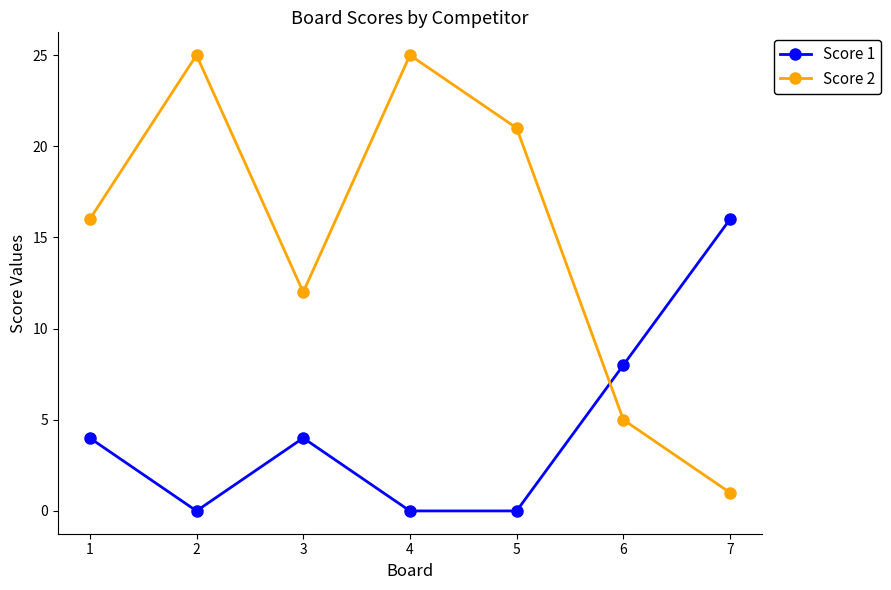

What are all the series names shown in the legend?

Score 1, Score 2